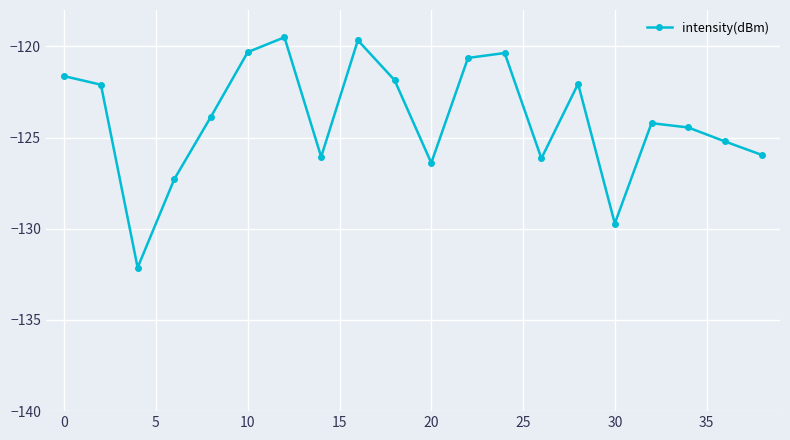

What is the minimum value shown in the chart?

-132.1